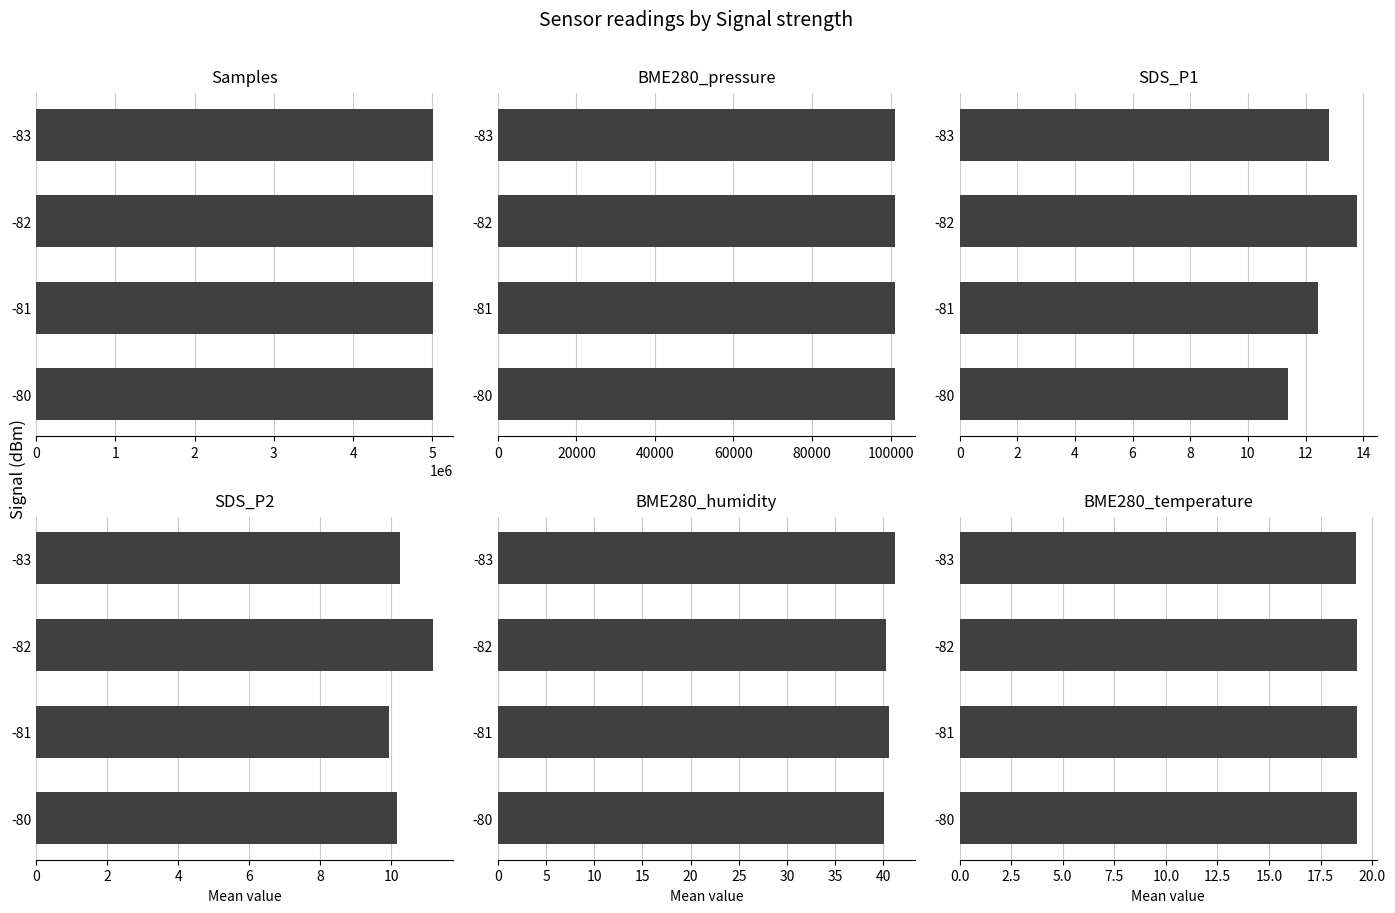

What is the value of the SDS_P2 bar at the 4th from the left?

10.2